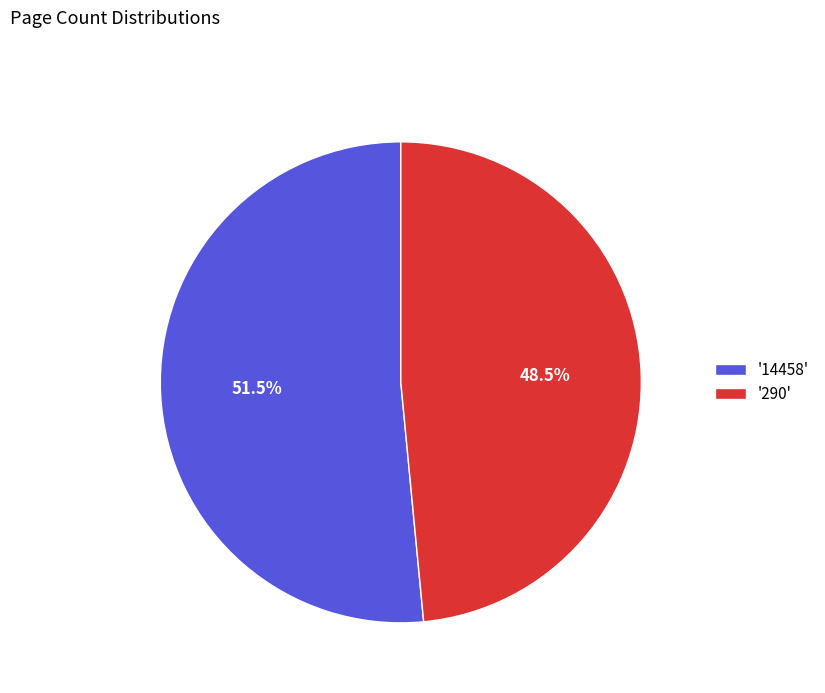

Between '290' and '14458', which is larger?

'14458'